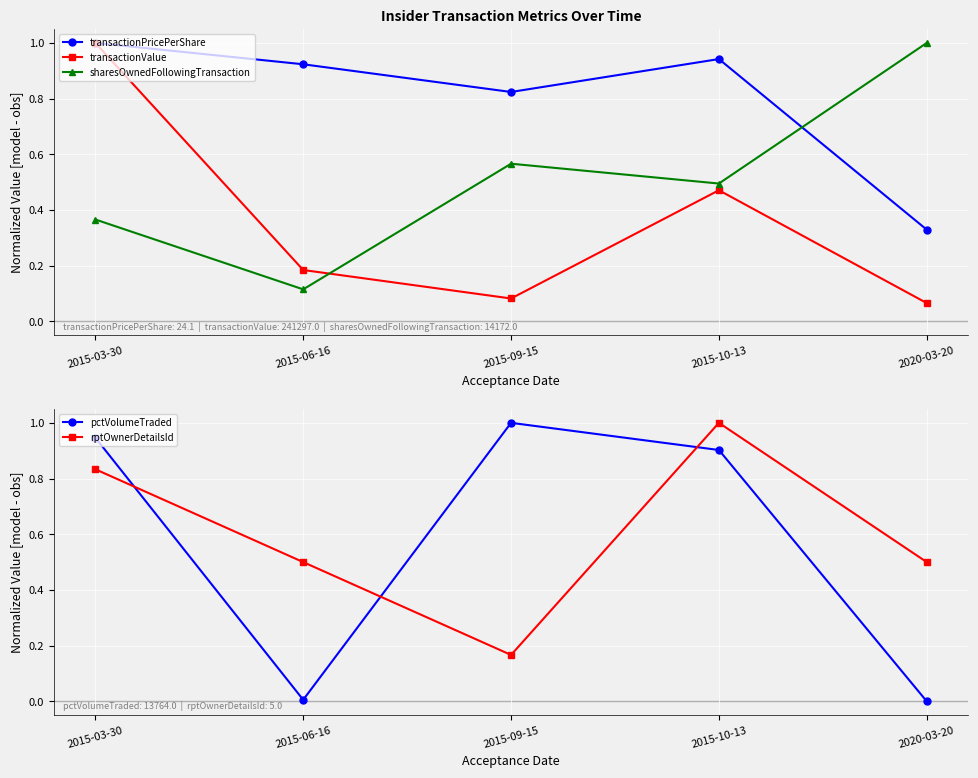

What is the value of the transactionPricePerShare point at the 5th from the left?

0.3